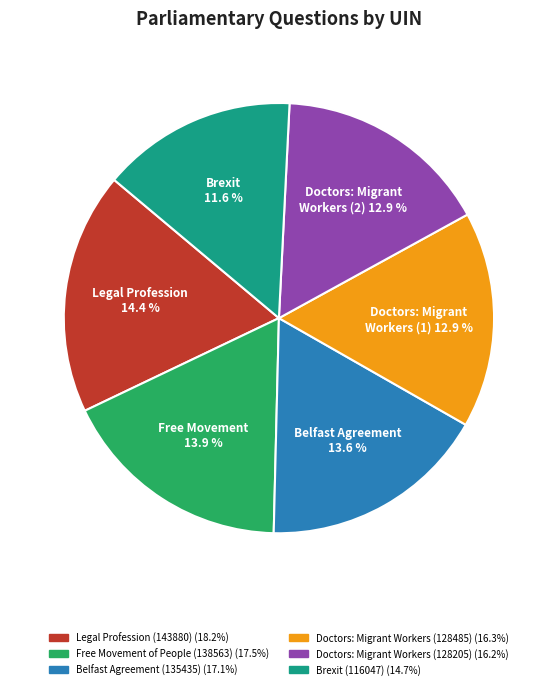

To the nearest percent, what is the average slice percentage?

17%